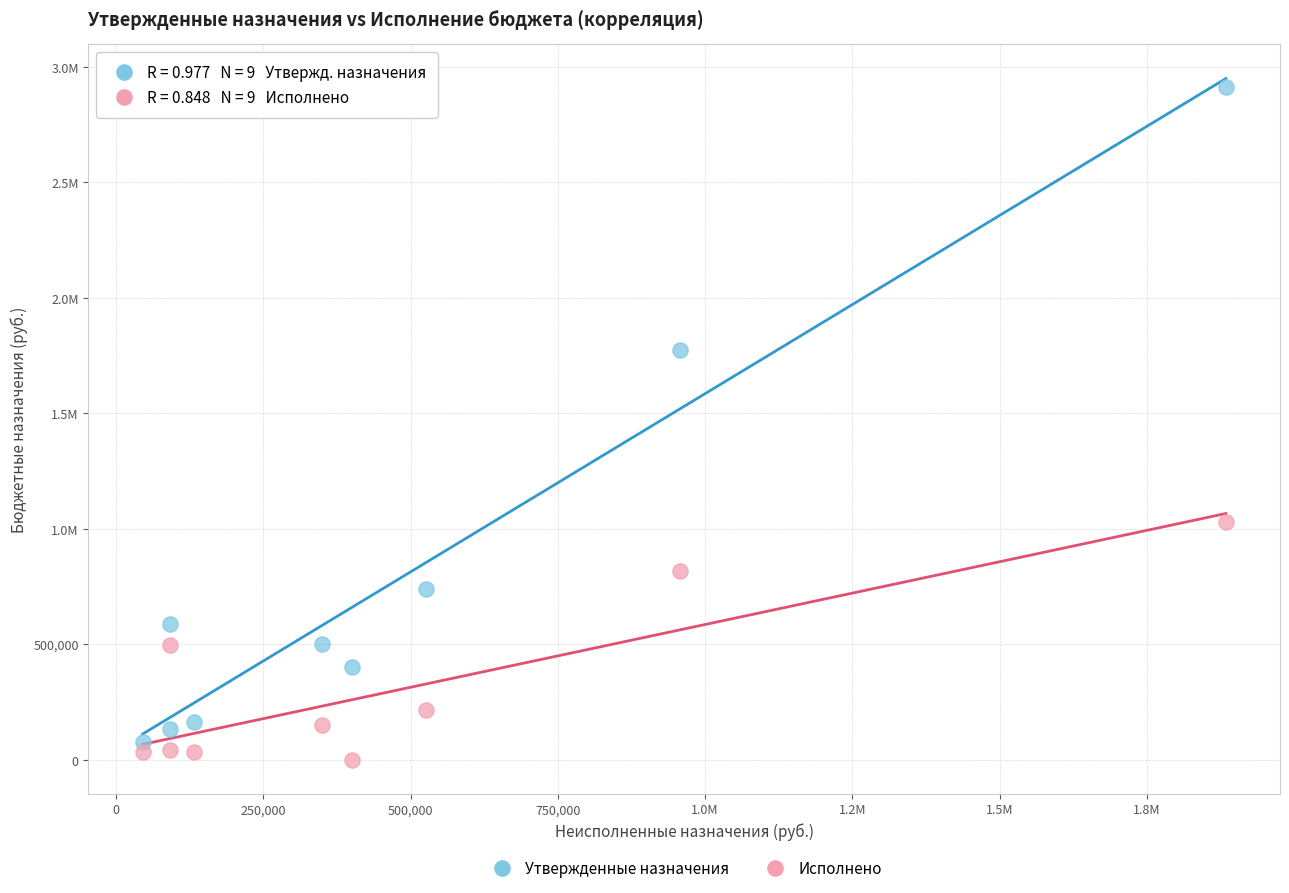

What are all the series names shown in the legend?

Утвержденные назначения, Исполнено